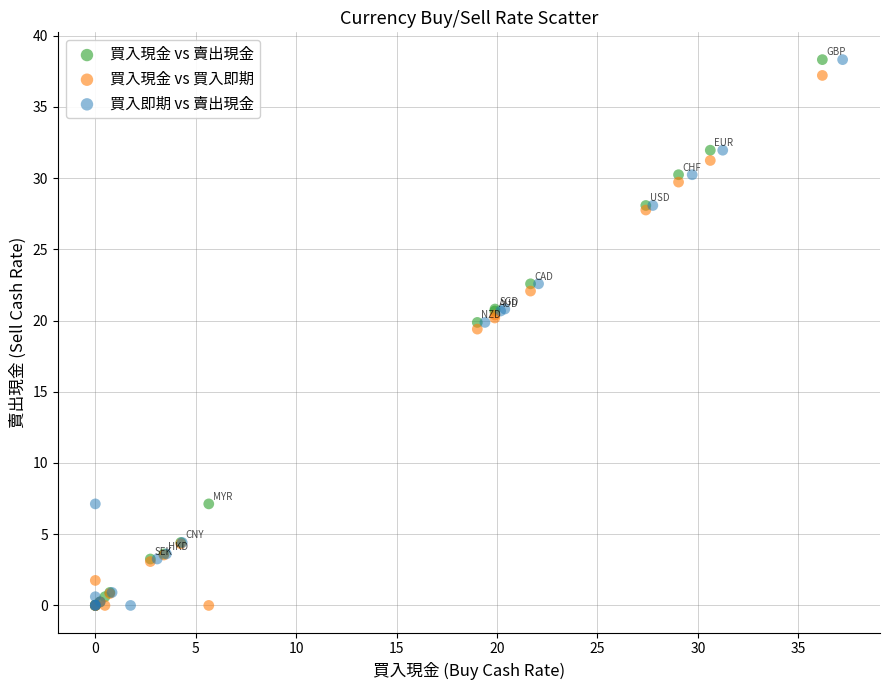

What are all the series names shown in the legend?

買入現金 vs 賣出現金, 買入現金 vs 買入即期, 買入即期 vs 賣出現金